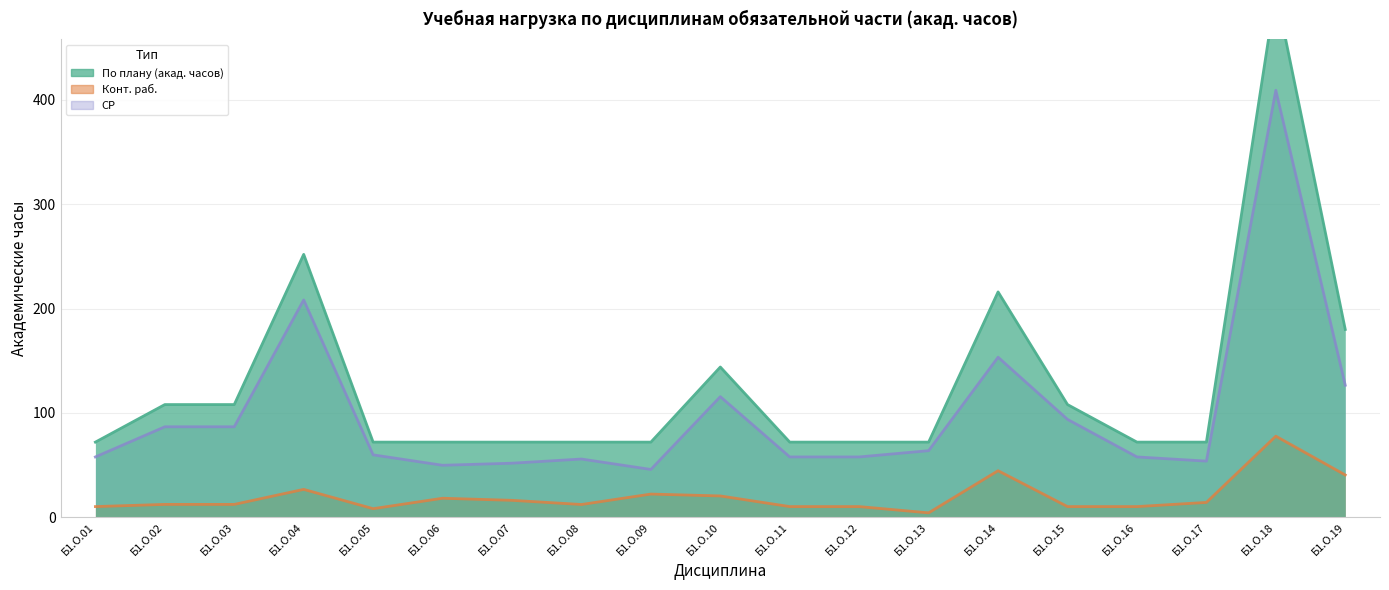

What is the difference between the second highest and minimum values in the СР series?

162.5